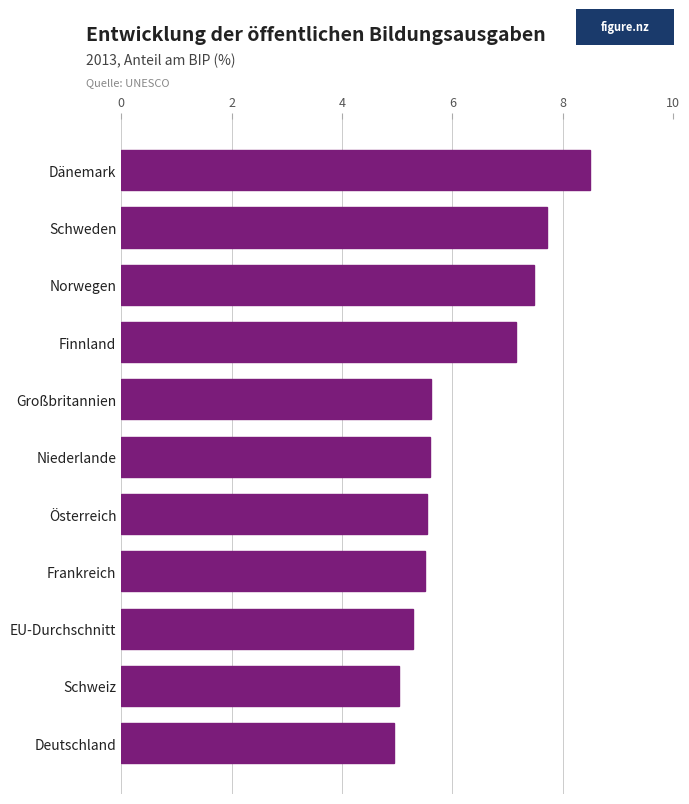

Approximately how many times larger is the value at Frankreich compared to Schweden?

0.7